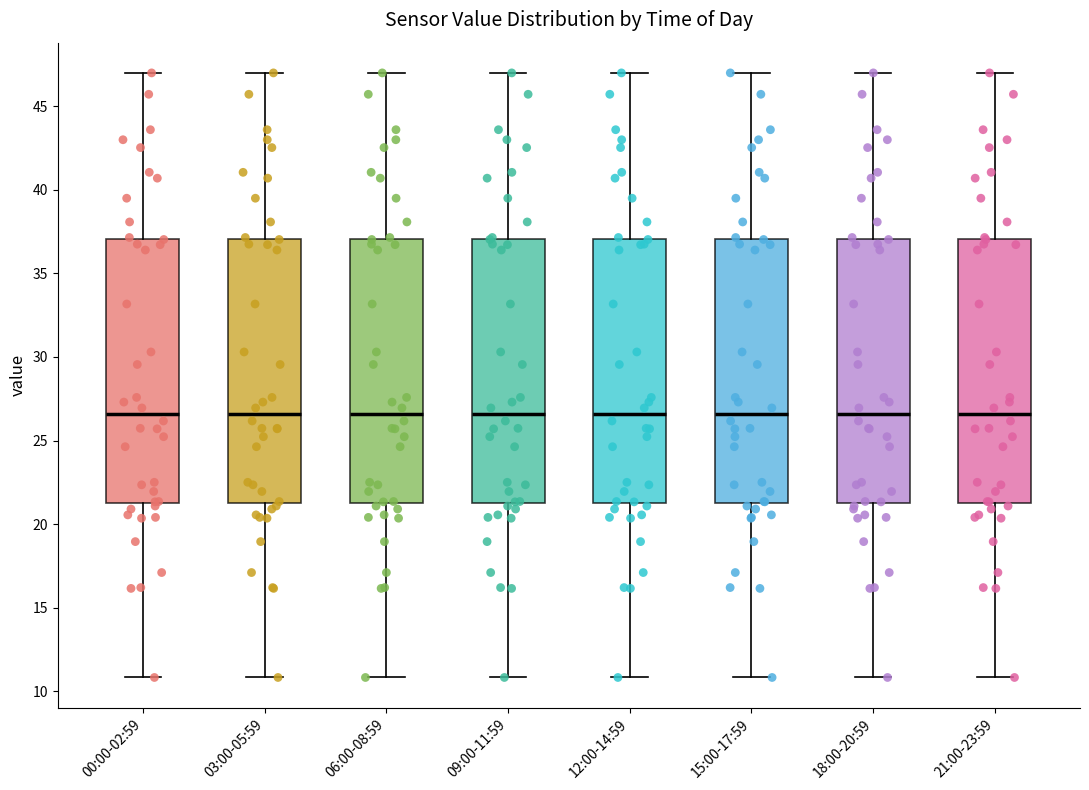

Where does the lower whisker of the box for 15:00-17:59 end on the y-axis? The values are not printed on the chart, so give them approximately, as read against the axis.

11.0